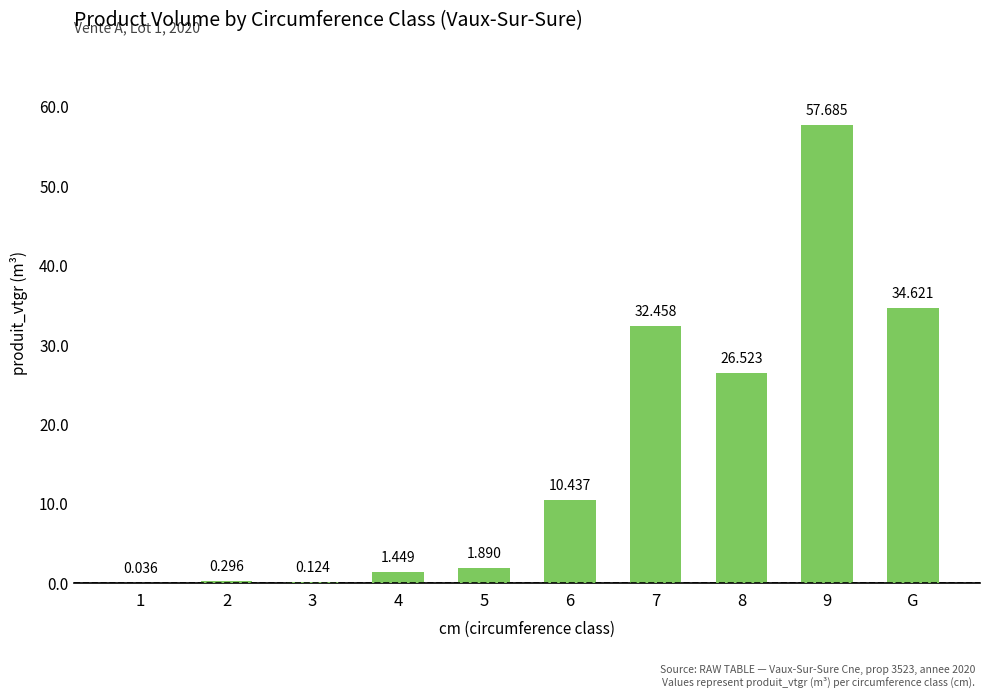

How many data points are above 10?

5